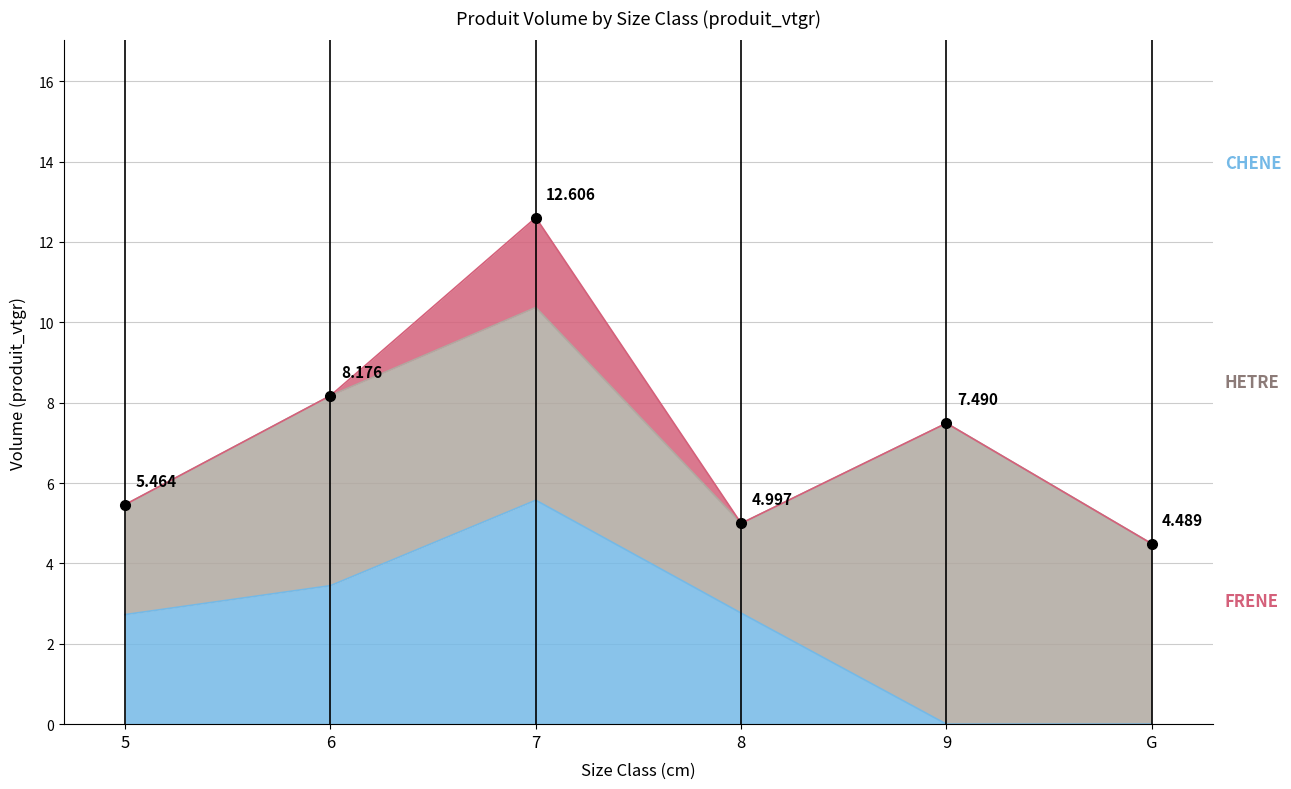

True or false: FRENE has more than 2 points higher than both neighbors.

False